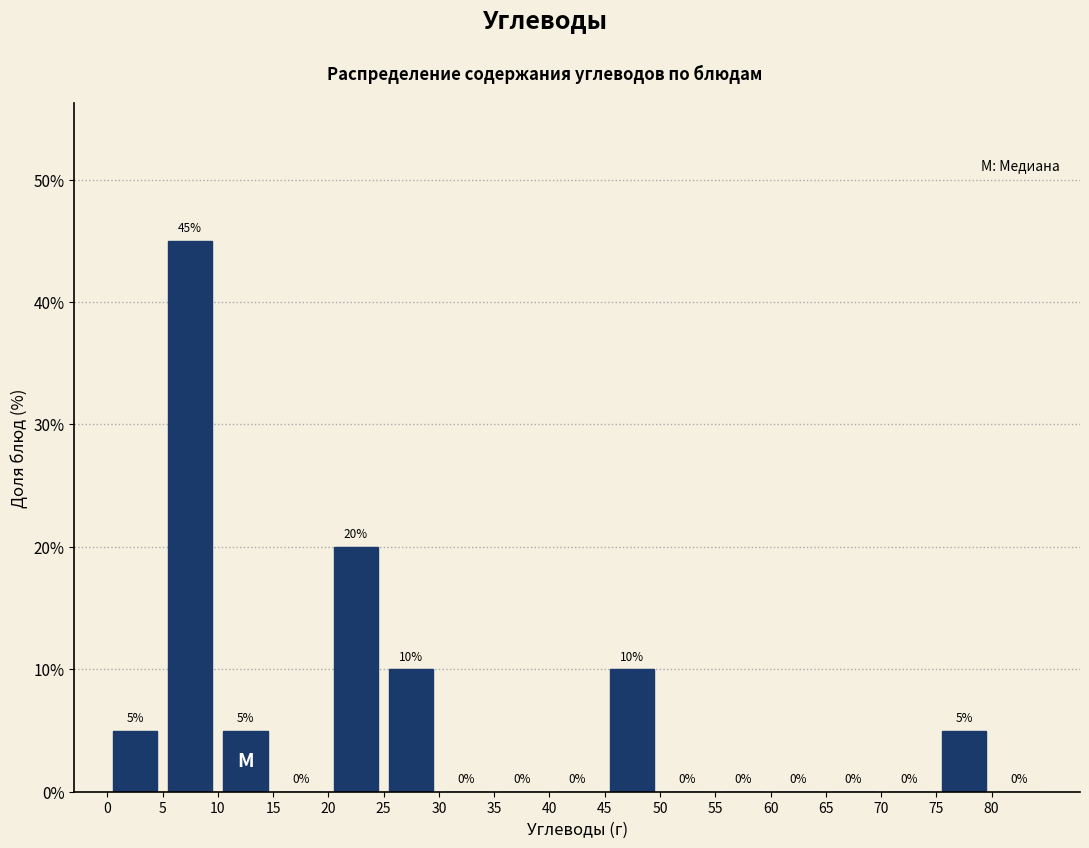

Reading left to right, transcribe this chart: for each bar, give the range it covers on the x-axis and its height.

0 to 5: 5
5 to 10: 45
10 to 15: 5
15 to 20: 0
20 to 25: 20
25 to 30: 10
30 to 35: 0
35 to 40: 0
40 to 45: 0
45 to 50: 10
50 to 55: 0
55 to 60: 0
60 to 65: 0
65 to 70: 0
70 to 75: 0
75 to 80: 5
80 to 85: 0